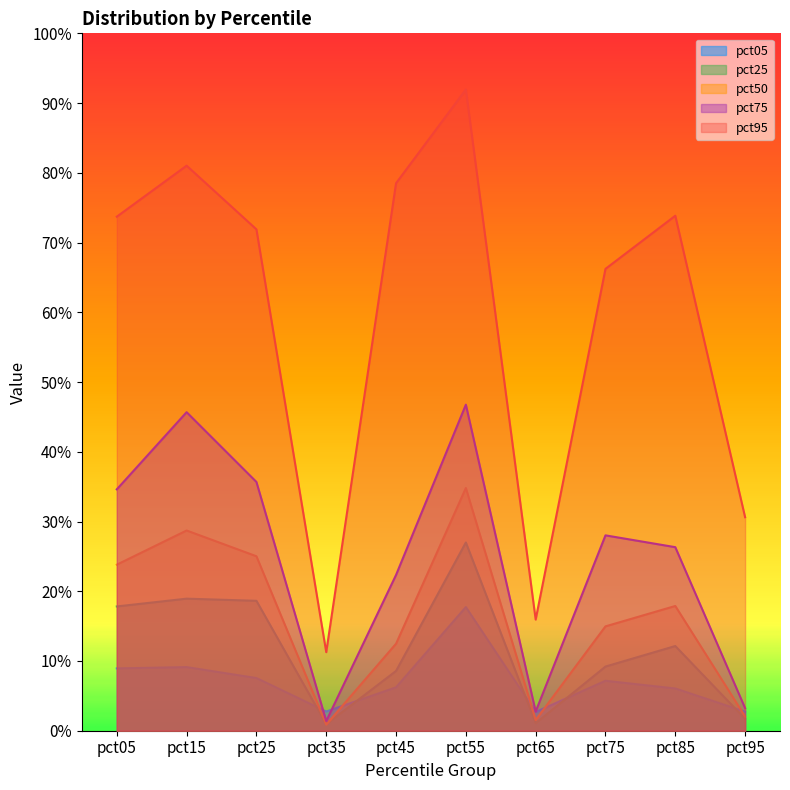

How many lines are shown in the chart?

5